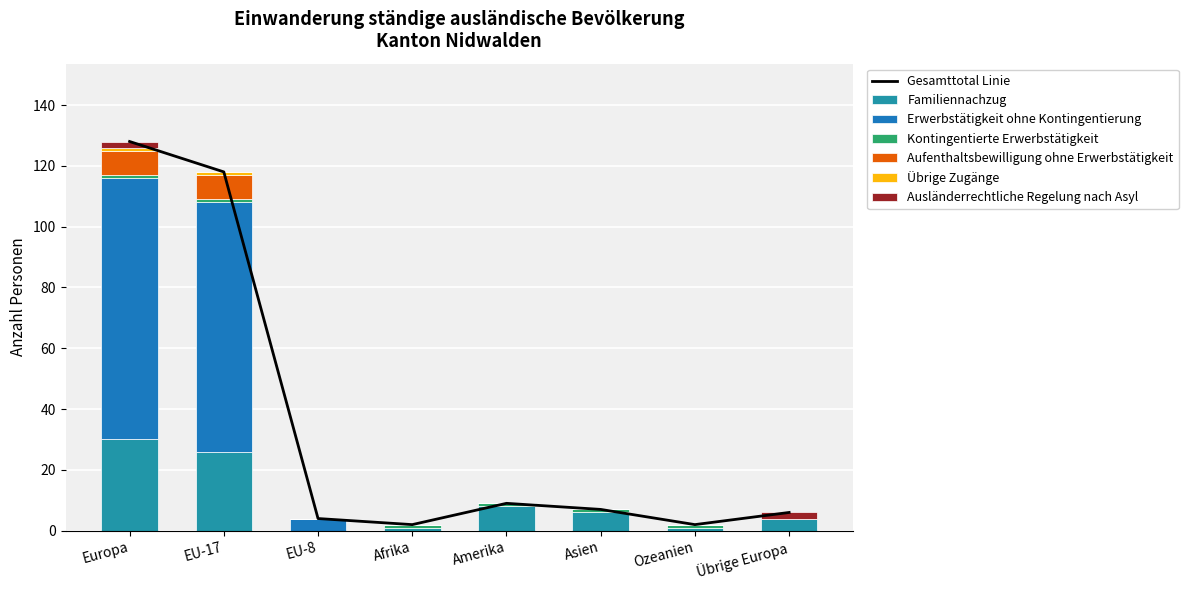

Rank the series by their maximum value, from lowest to highest.

Kontingentierte Erwerbstätigkeit, Übrige Zugänge, Ausländerrechtliche Regelung nach Asyl, Aufenthaltsbewilligung ohne Erwerbstätigkeit, Familiennachzug, Erwerbstätigkeit ohne Kontingentierung